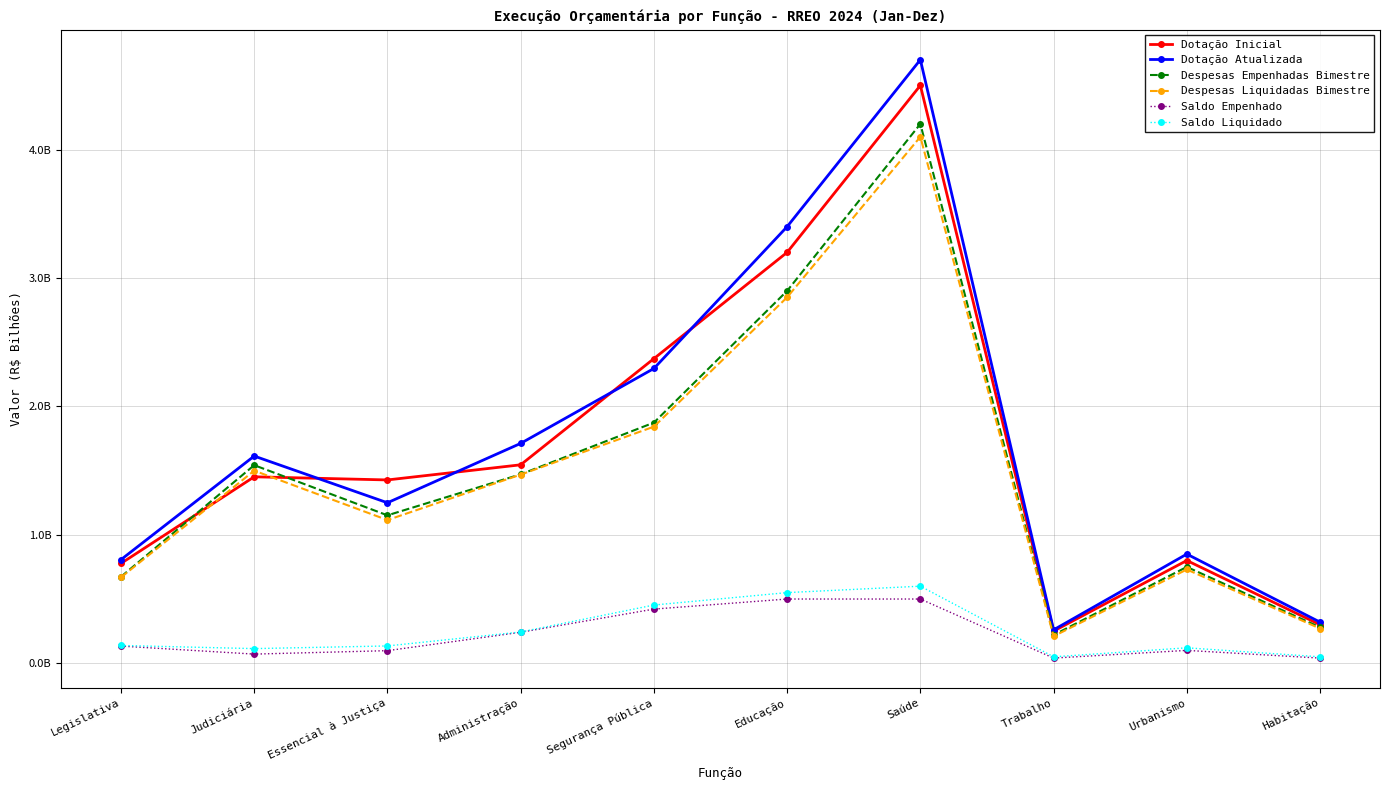

Does the chart have visible grid lines?

Yes